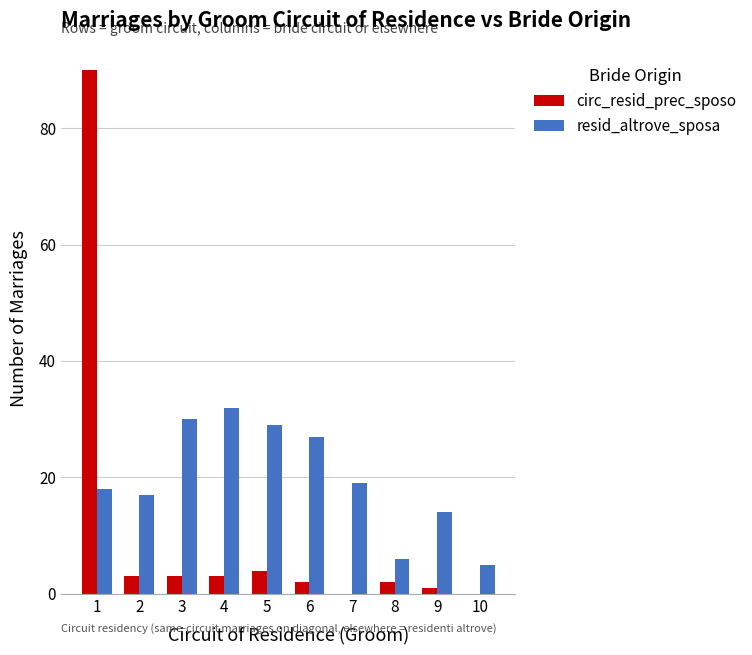

How many data points does each series have?

10